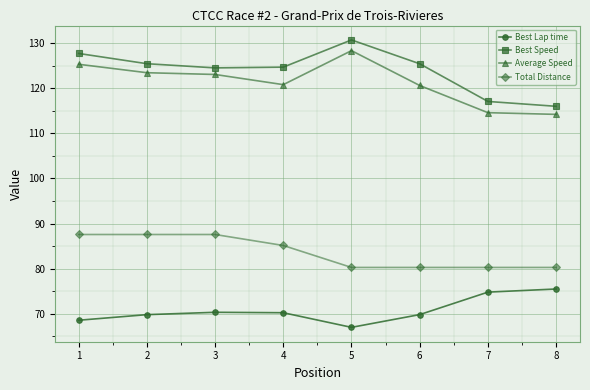

True or false: Total Distance and Average Speed intersect in this chart.

False